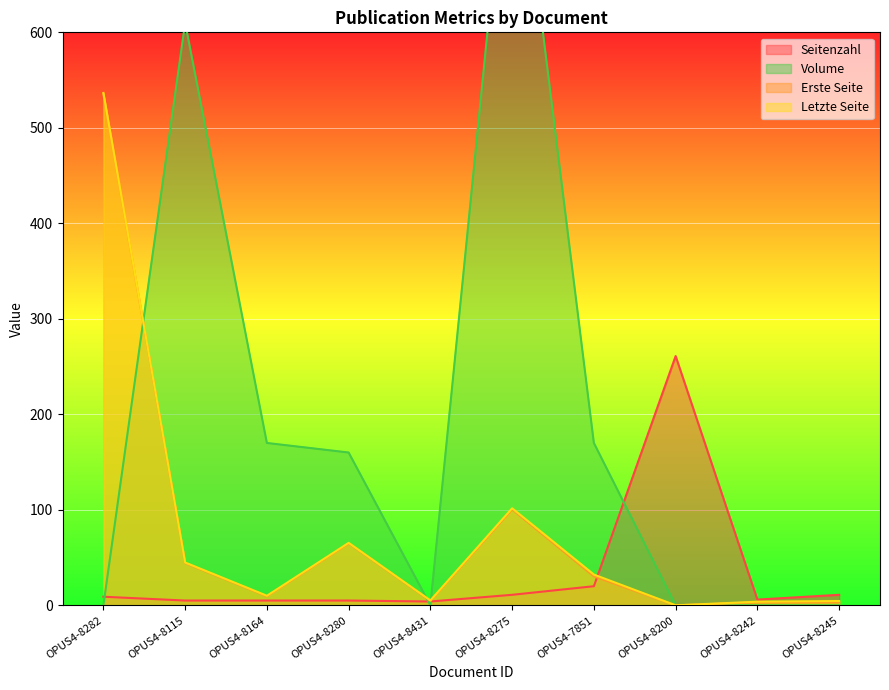

The Erste Seite series shows 60.2 at OPUS4-8275. True or false?

False